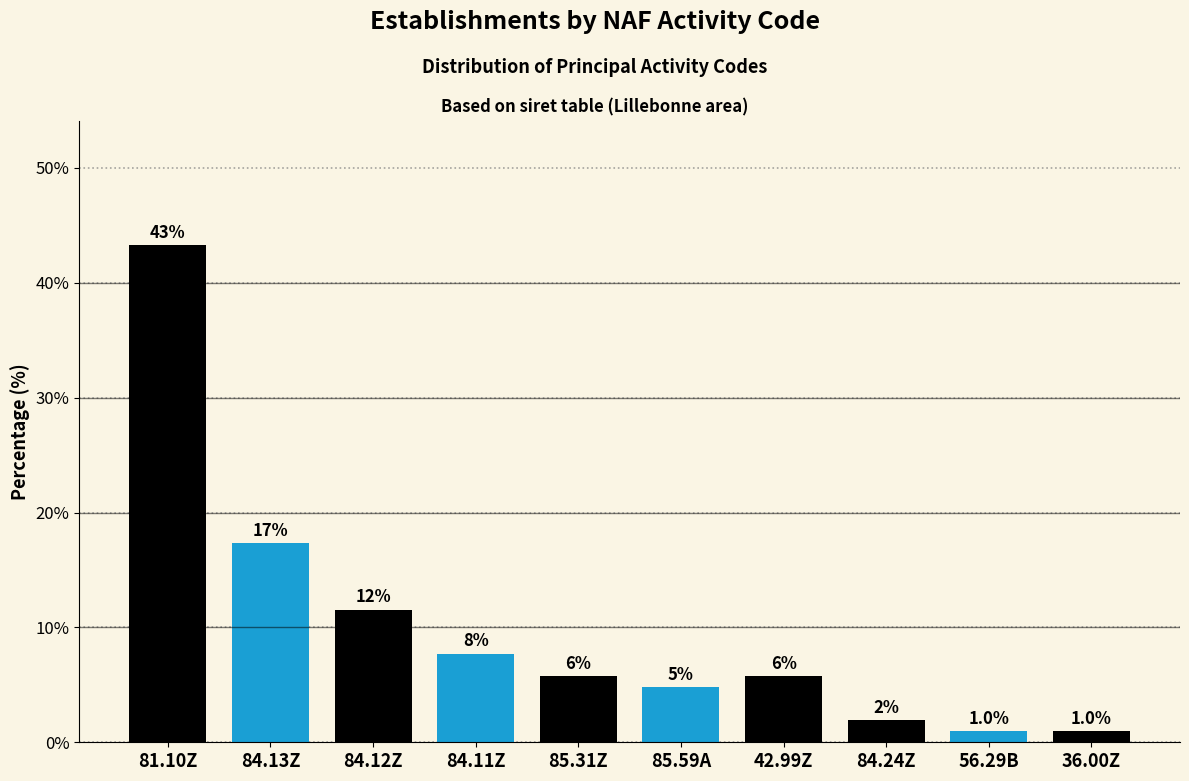

Reading left to right, extract all data points from this chart.

43.3	17.3	11.5	7.7	5.8	4.8	5.8	1.9	1.0	1.0